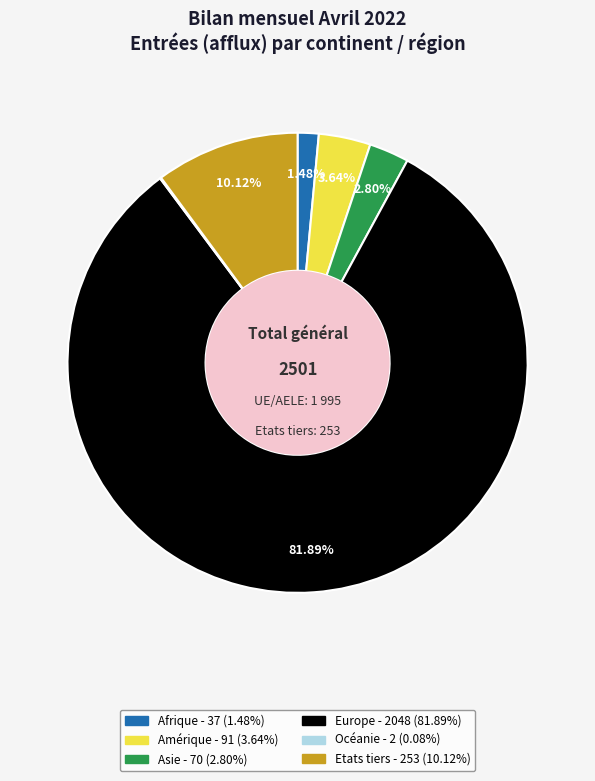

Is there a majority slice in this chart?

Yes